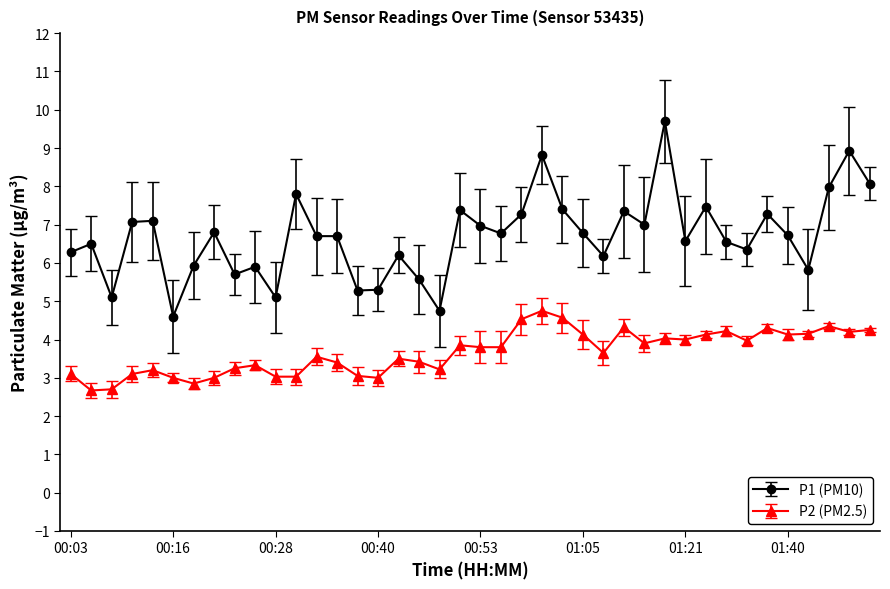

How many lines are shown in the chart?

2